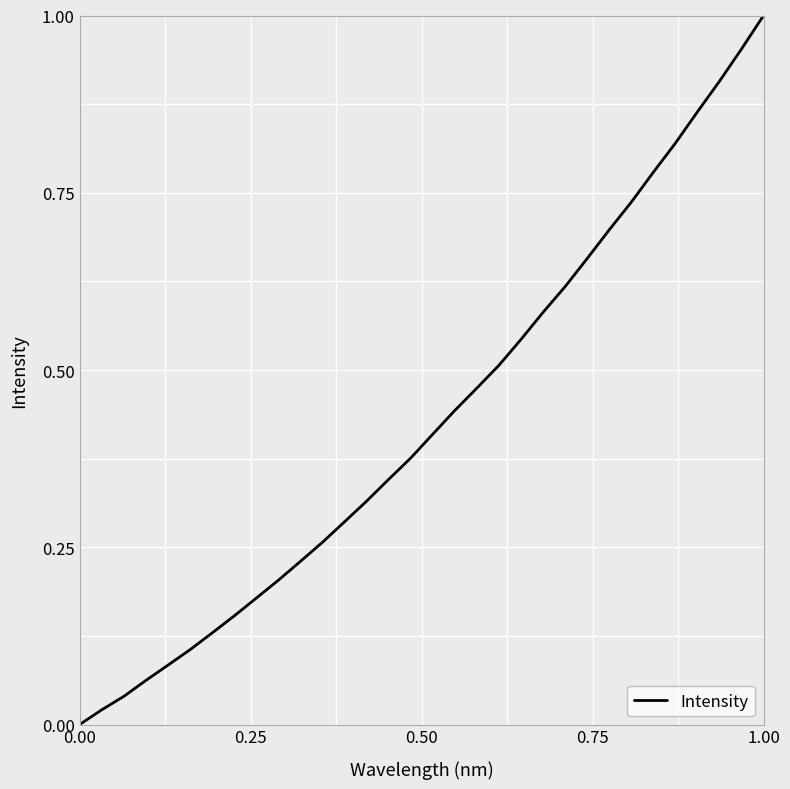

Which label corresponds to the largest value in the chart?

1.00